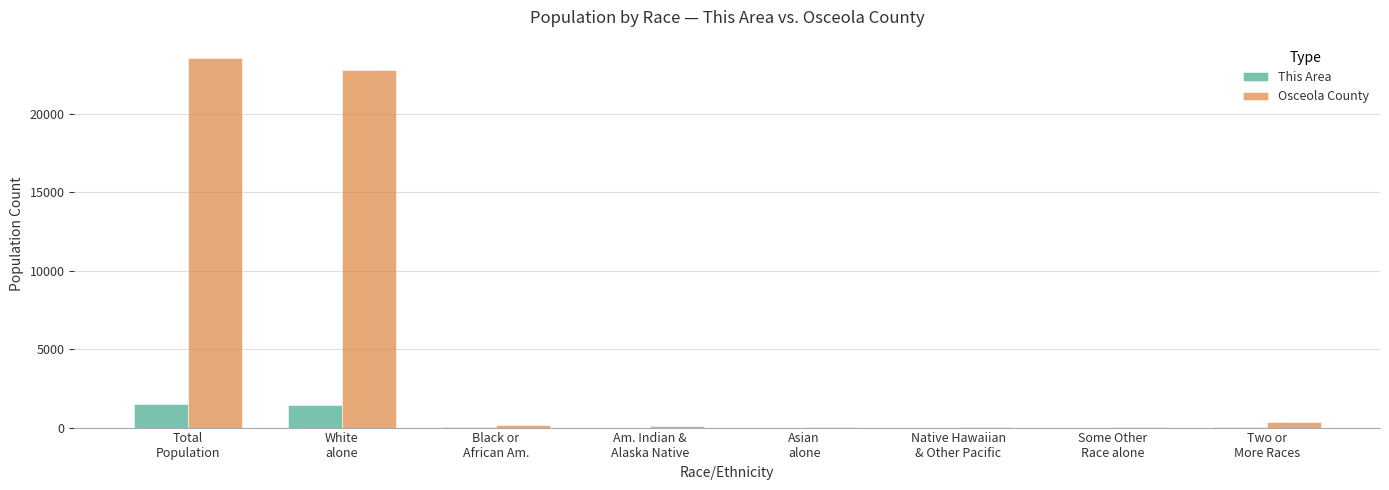

What is the average value of the This Area series?

375